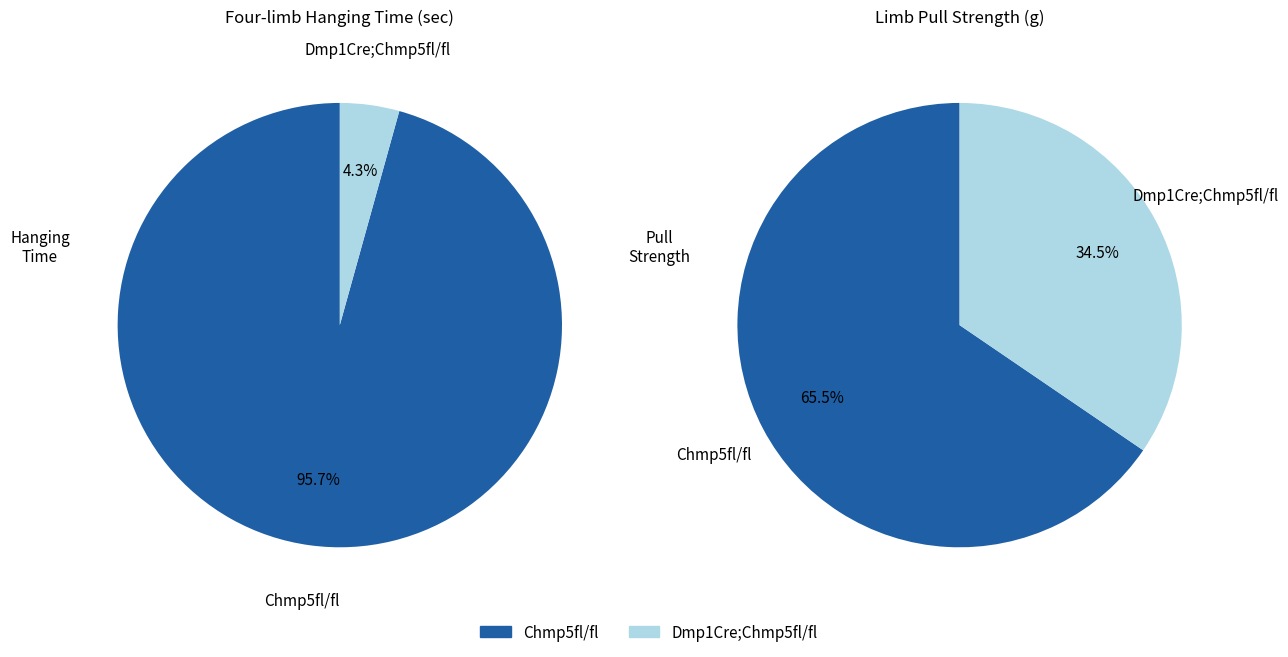

Do 9 and Dmp1Cre;Chmp5fl/fl together represent more than half of the pie?

No